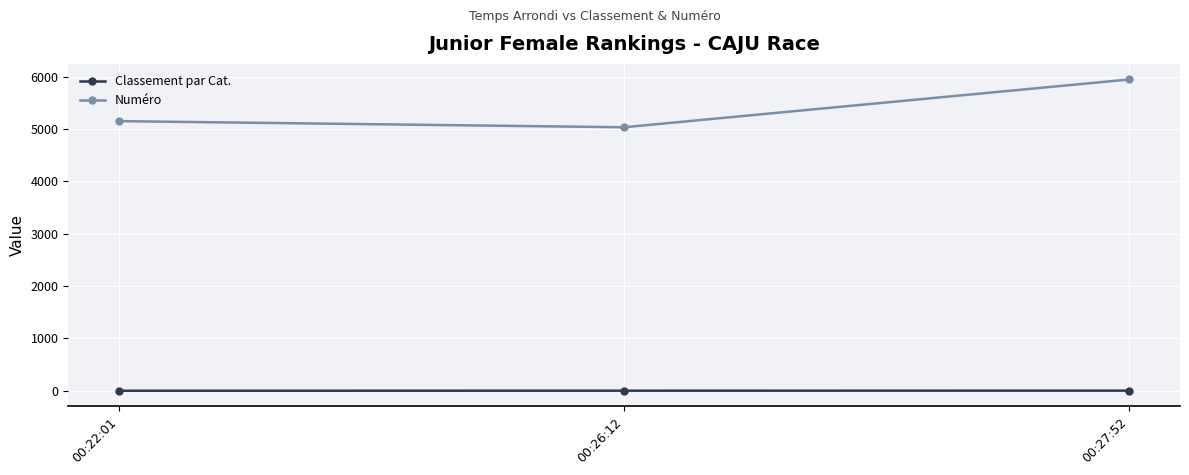

What is the difference between the maximum and second lowest values in the Numéro series?

796